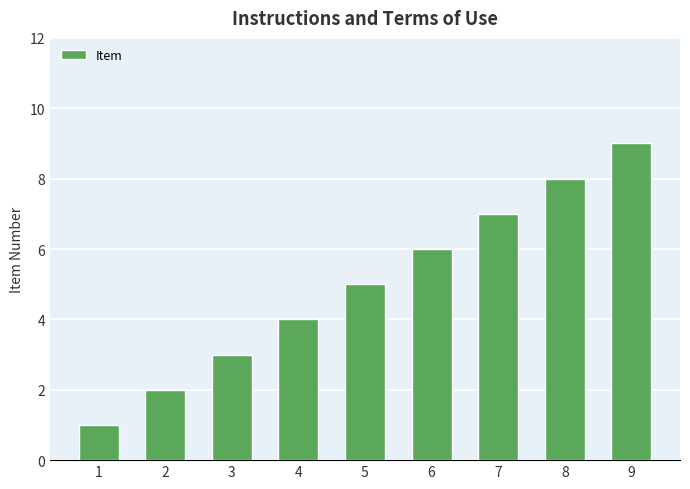

What is the sum of the values at 1 and 9?

10